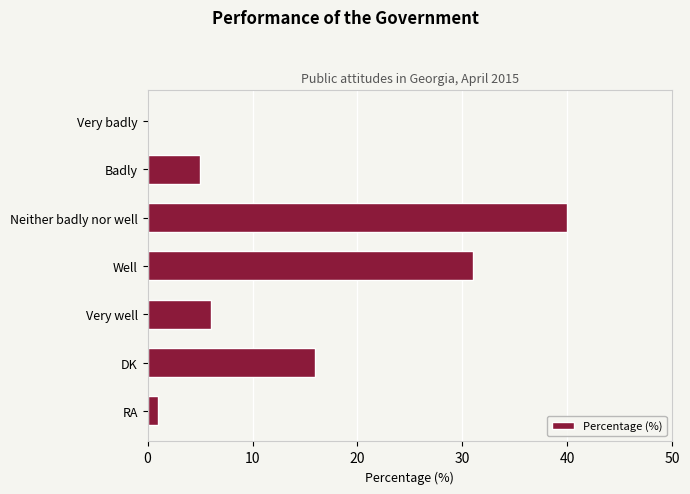

Reading top to bottom, extract all data points from this chart.

Very badly=0	Badly=5	Neither badly nor well=40	Well=31	Very well=6	DK=16	RA=1